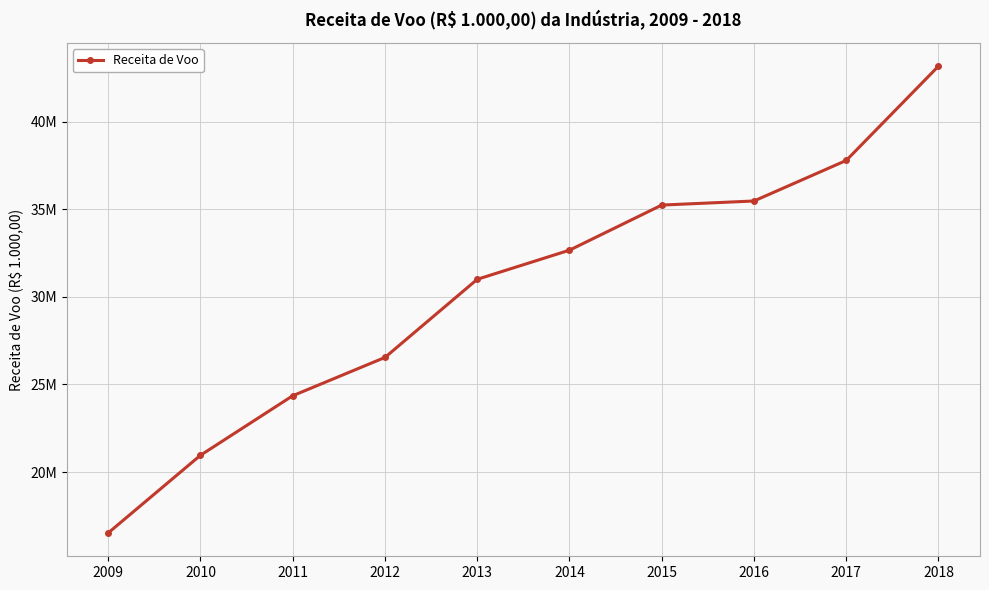

Does the chart have visible grid lines?

Yes